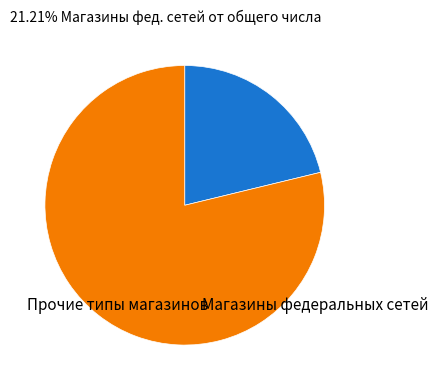

Count the number of slices in the pie.

2